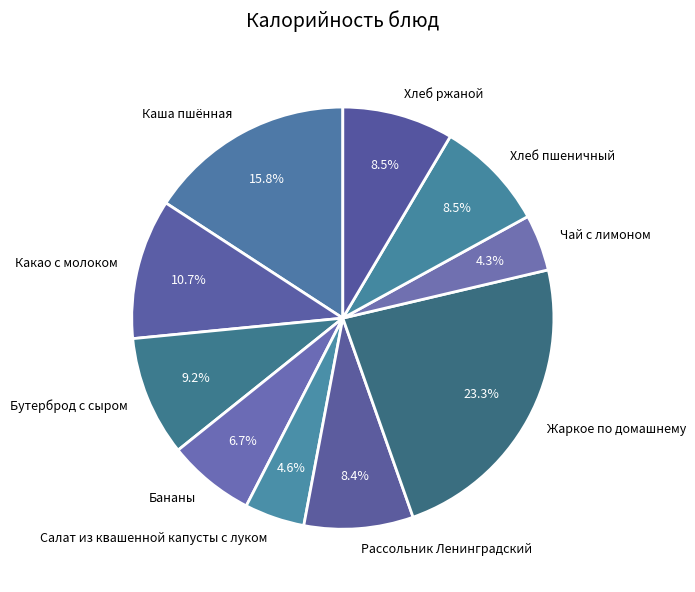

Is the sum of Каша пшённая and Бананы greater than half?

No